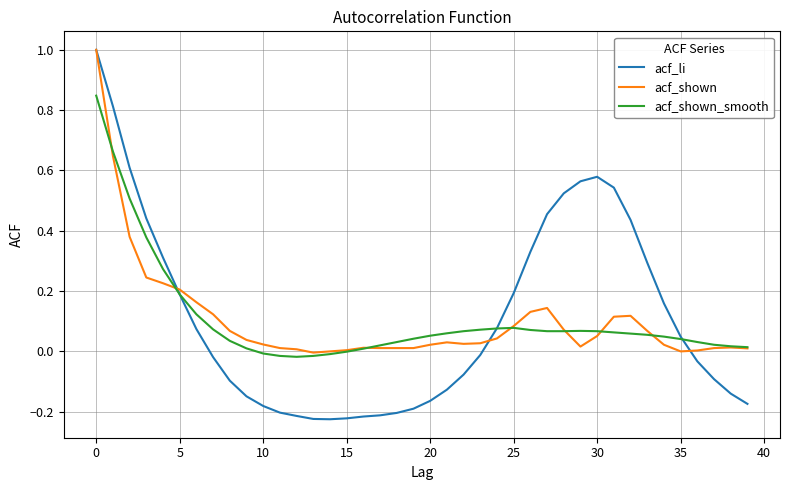

True or false: acf_shown has more than 0 interior local peaks.

True